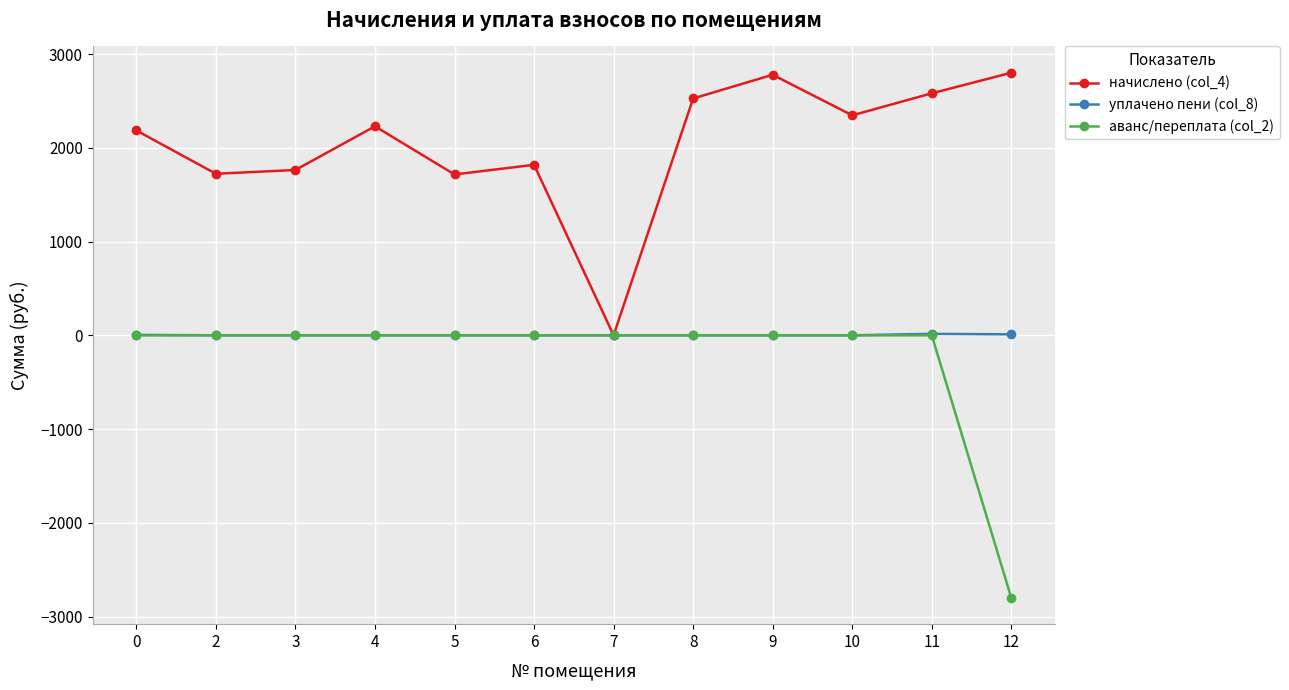

What is the highest value of the начислено (col_4) series?

2800.8